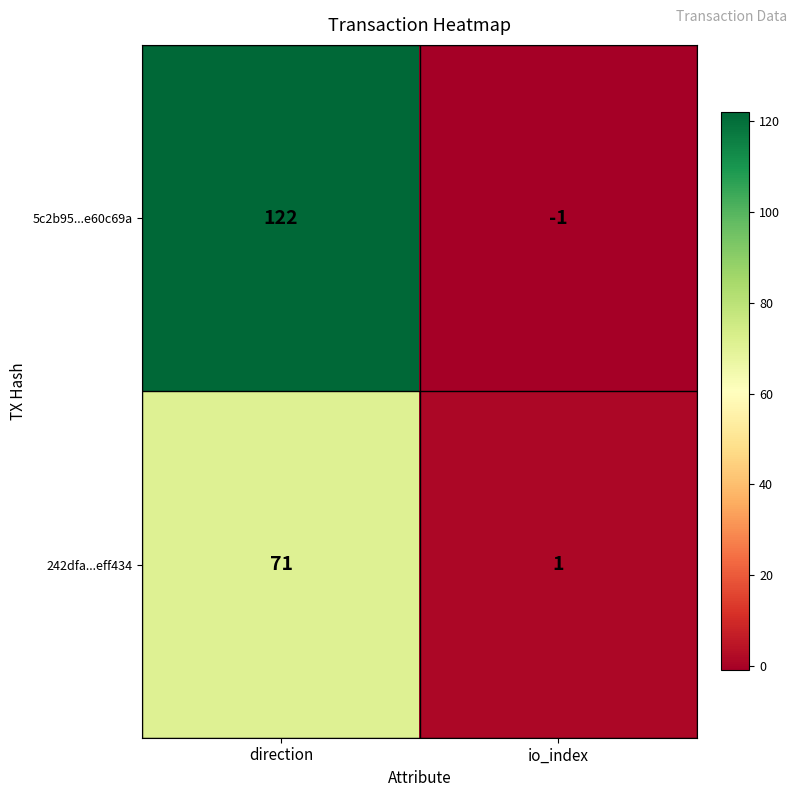

Reading left to right, transcribe all the data shown in this chart.

5c2b95...e60c69a: 122	-1
242dfa...eff434: 71	1